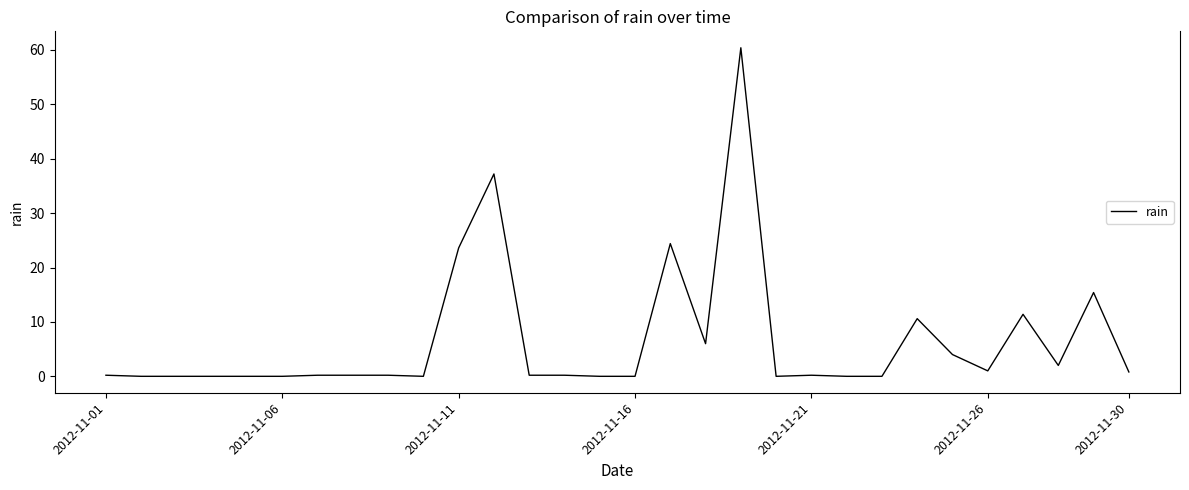

What is the greatest value displayed?

60.4